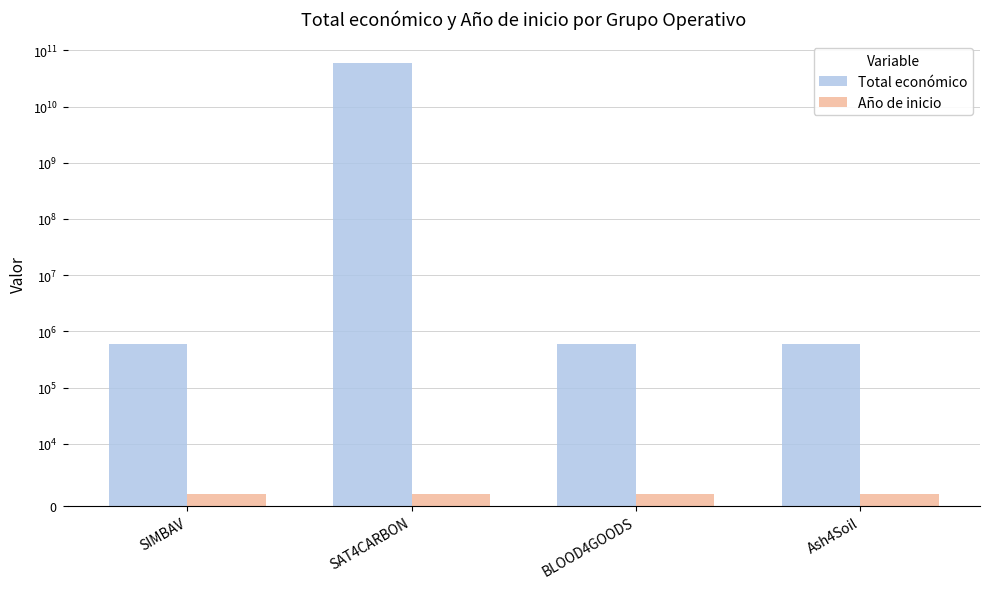

Reading left to right, extract all data points from this chart.

Total económico: 597651	58462941715	599960	600000
Año de inicio: 2024	2024	2024	2024